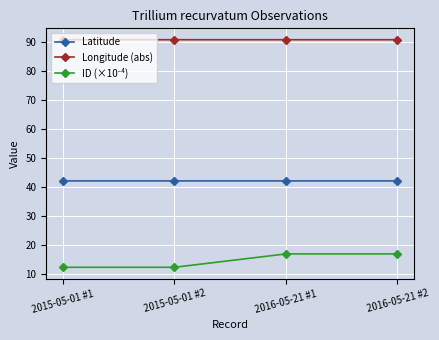

What is the sum of the Latitude values at 2015-05-01 #1 and 2016-05-21 #1?

84.3